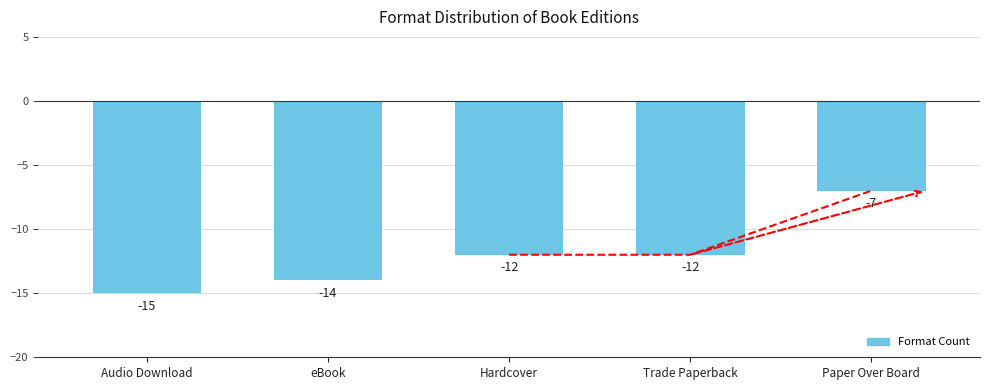

List the labels in order of value, smallest first.

Audio Download, eBook, Hardcover, Trade Paperback, Paper Over Board